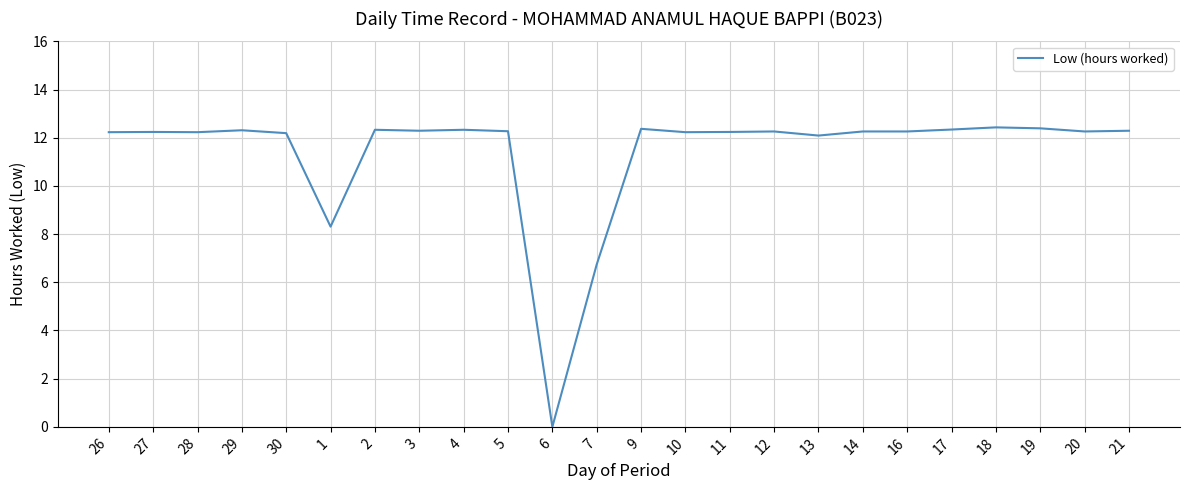

What is the difference between the second highest and minimum values?

12.4